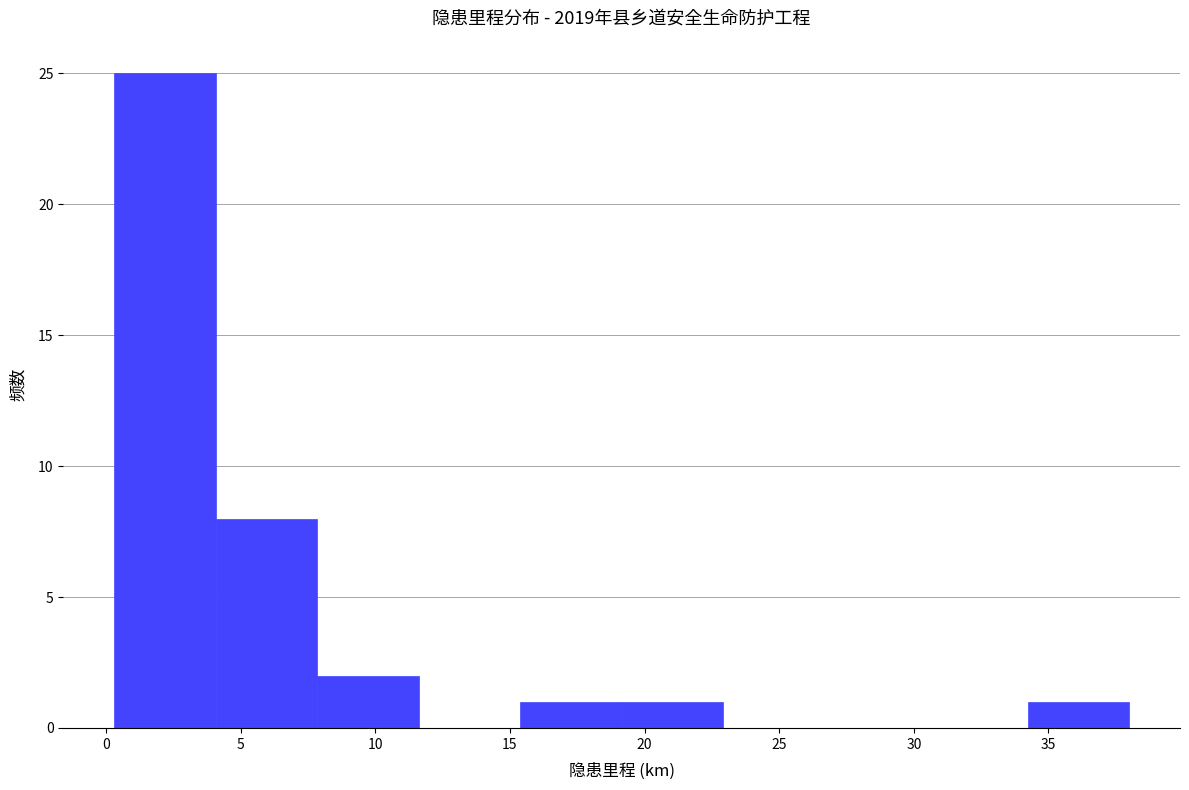

Reading left to right, transcribe this chart: for each bar, give the range it covers on the x-axis and its height. Neither the bar edges nor the heights are printed on the chart, so give them approximately, as read against the axes.

0.5 to 4.0: 25
4.0 to 8.0: 8
8.0 to 11.5: 2
11.5 to 15.5: 0
15.5 to 19.0: 1
19.0 to 23.0: 1
23.0 to 26.5: 0
26.5 to 30.5: 0
30.5 to 34.0: 0
34.0 to 38.0: 1